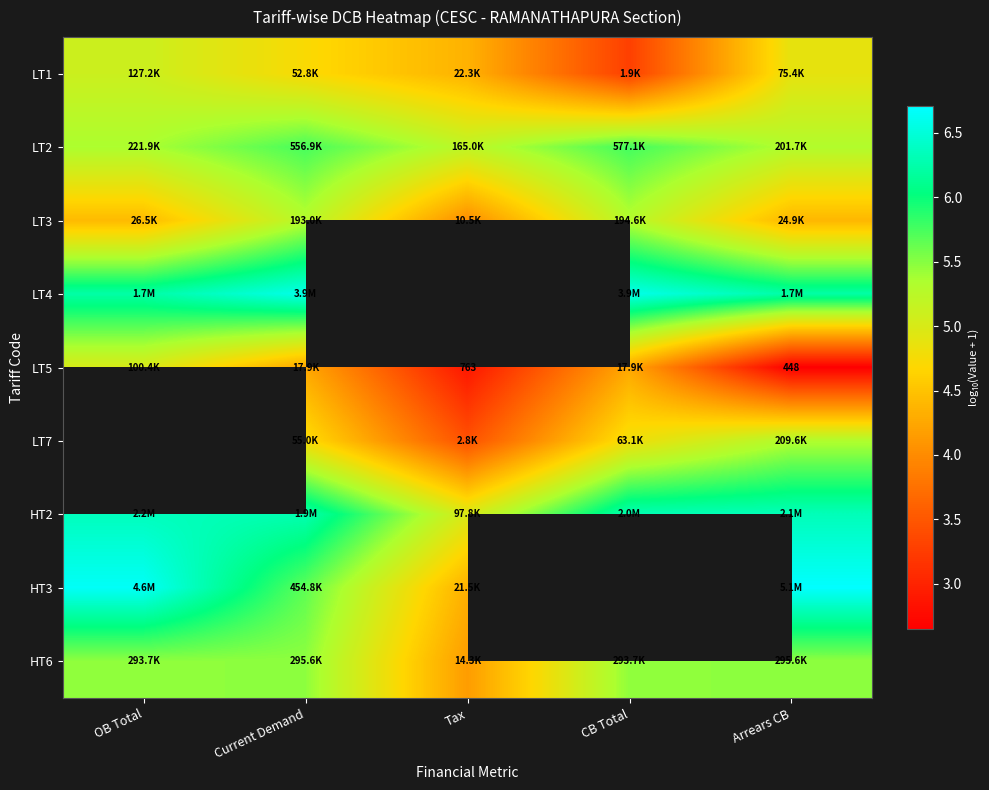

The HT3 series shows 9.6 at Current Demand. True or false?

False